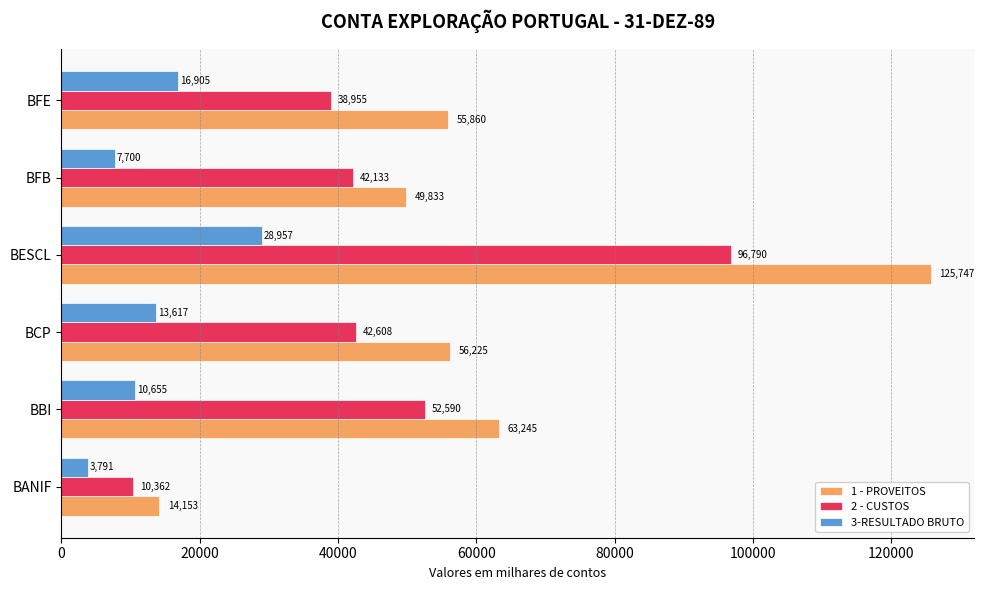

At which category is the sum across all series the highest?

BESCL